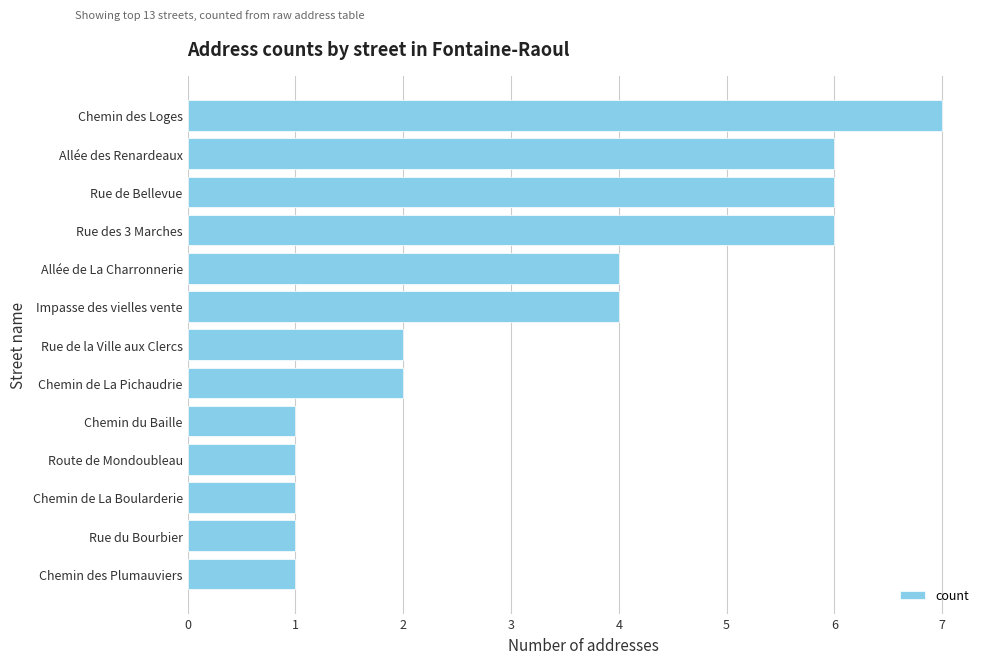

What value does the data have at Allée des Renardeaux?

6